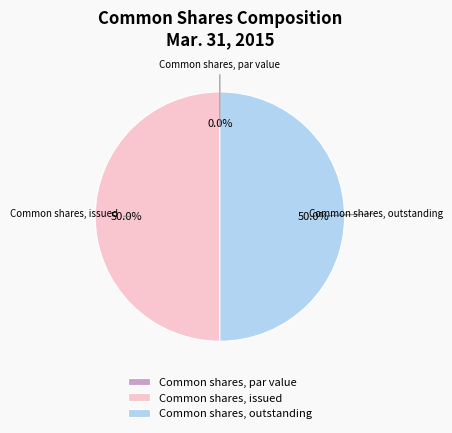

Between Common shares, par value and Common shares, outstanding, which is larger?

Common shares, outstanding